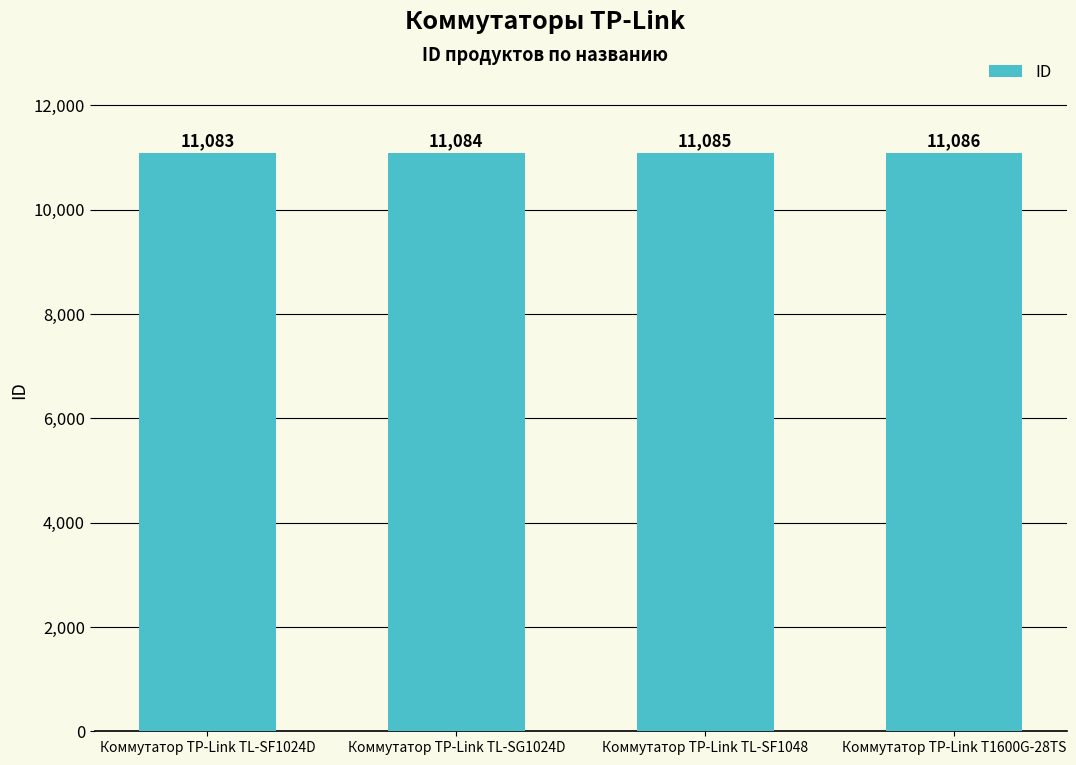

Rank the categories by value from lowest to highest.

Коммутатор TP-Link TL-SF1024D, Коммутатор TP-Link TL-SG1024D, Коммутатор TP-Link TL-SF1048, Коммутатор TP-Link T1600G-28TS